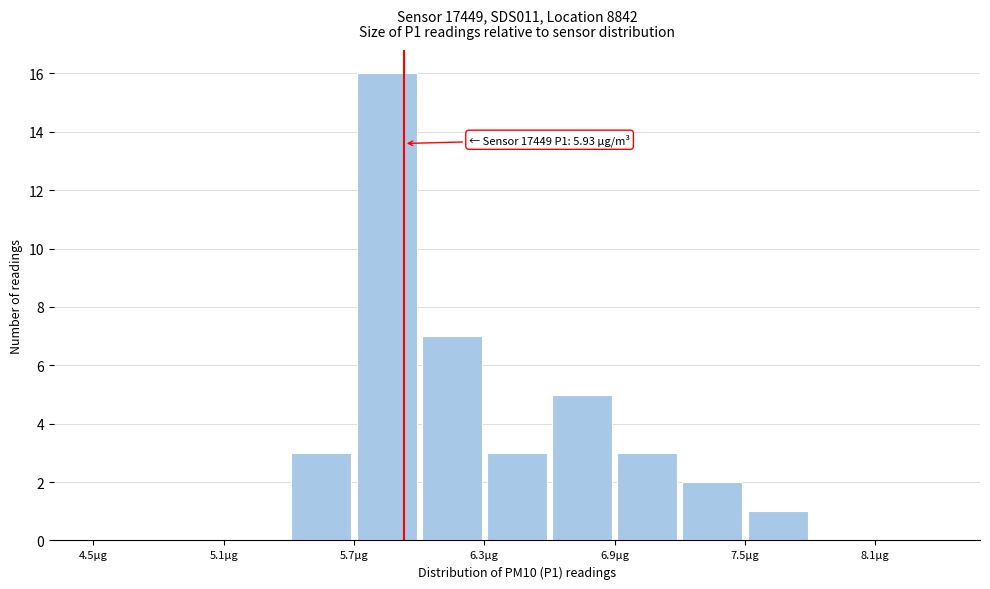

Read against the x-axis, roughly where is the centre of the tallest bar?

5.9